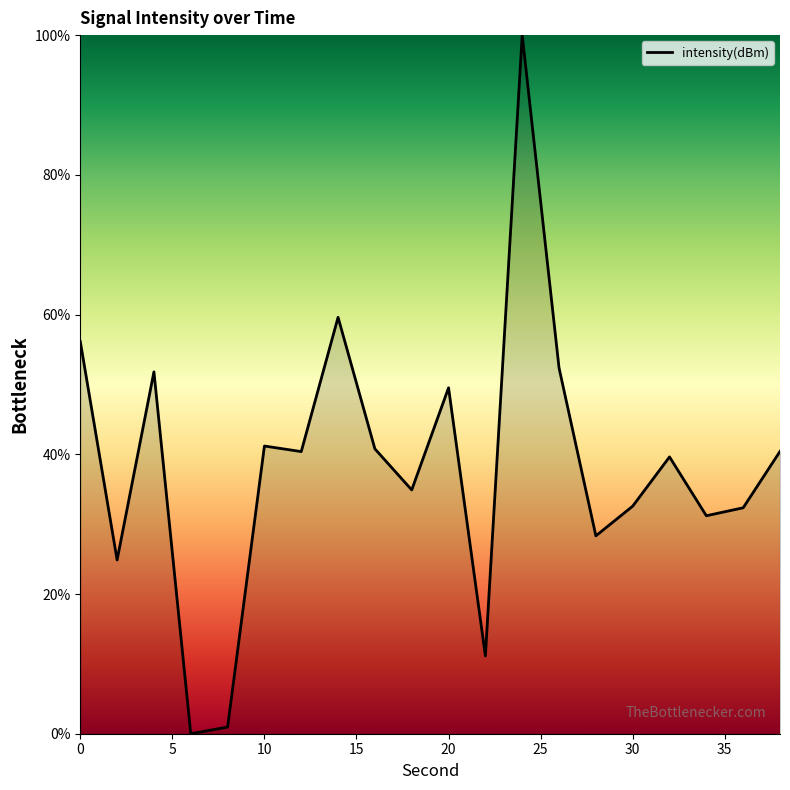

What is the maximum value shown in the chart?

100.0